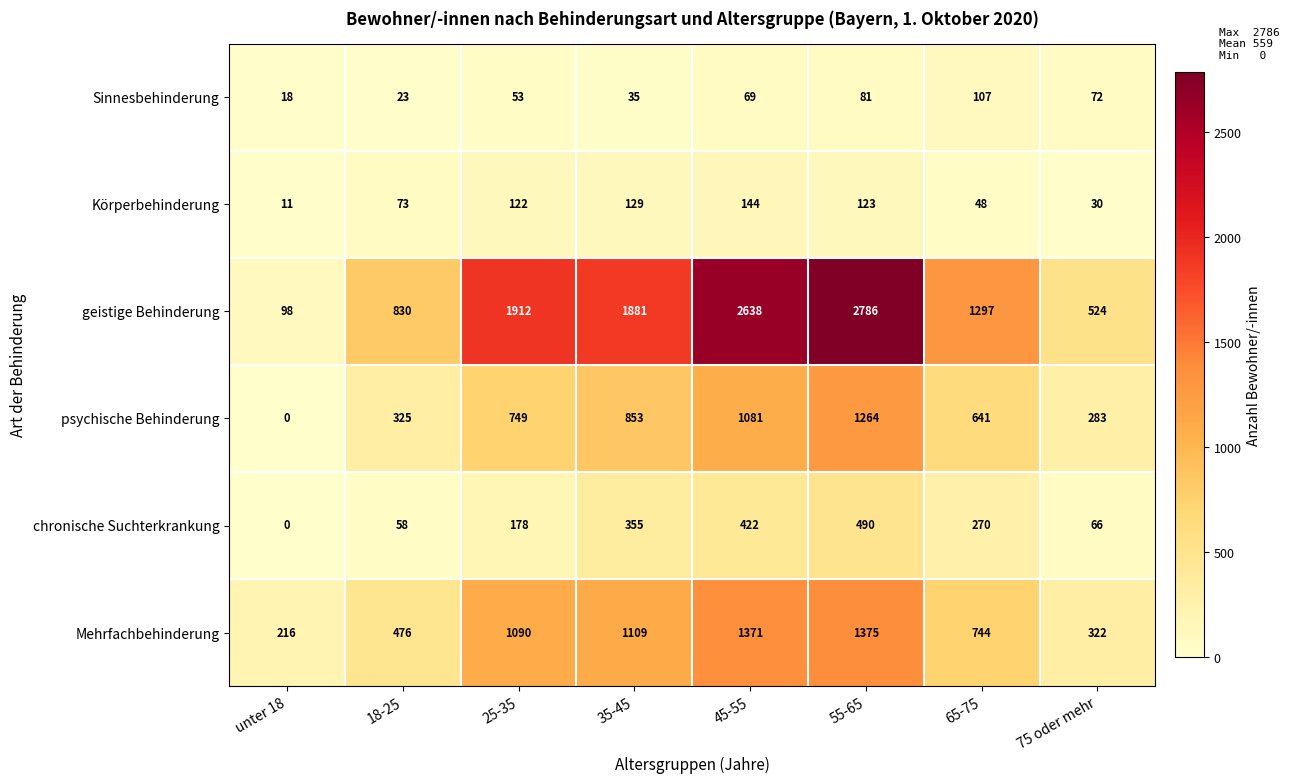

At which category is the sum across all series the highest?

55-65